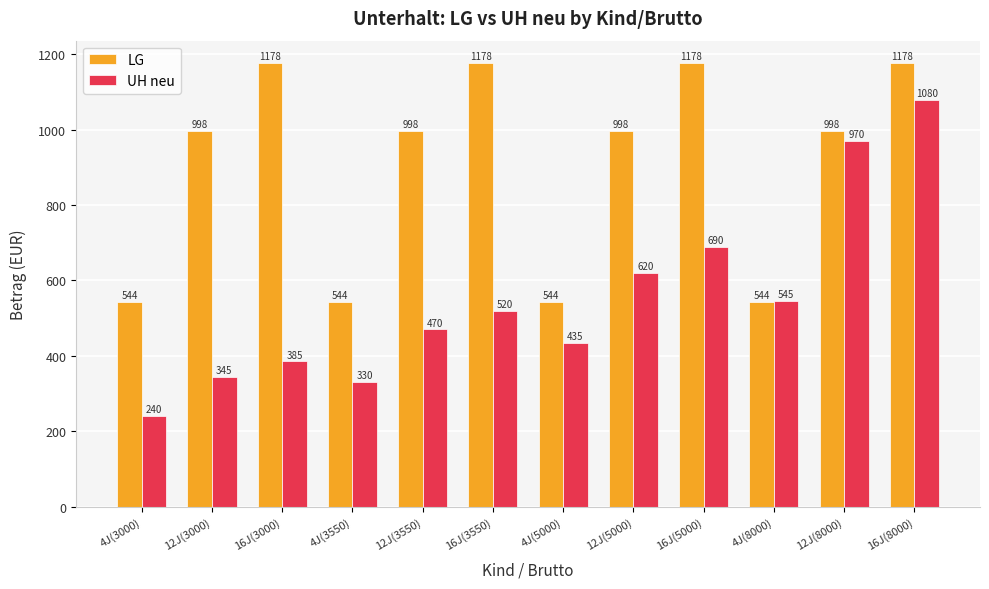

What is the label of the 12th bar from the left?

16J(8000)